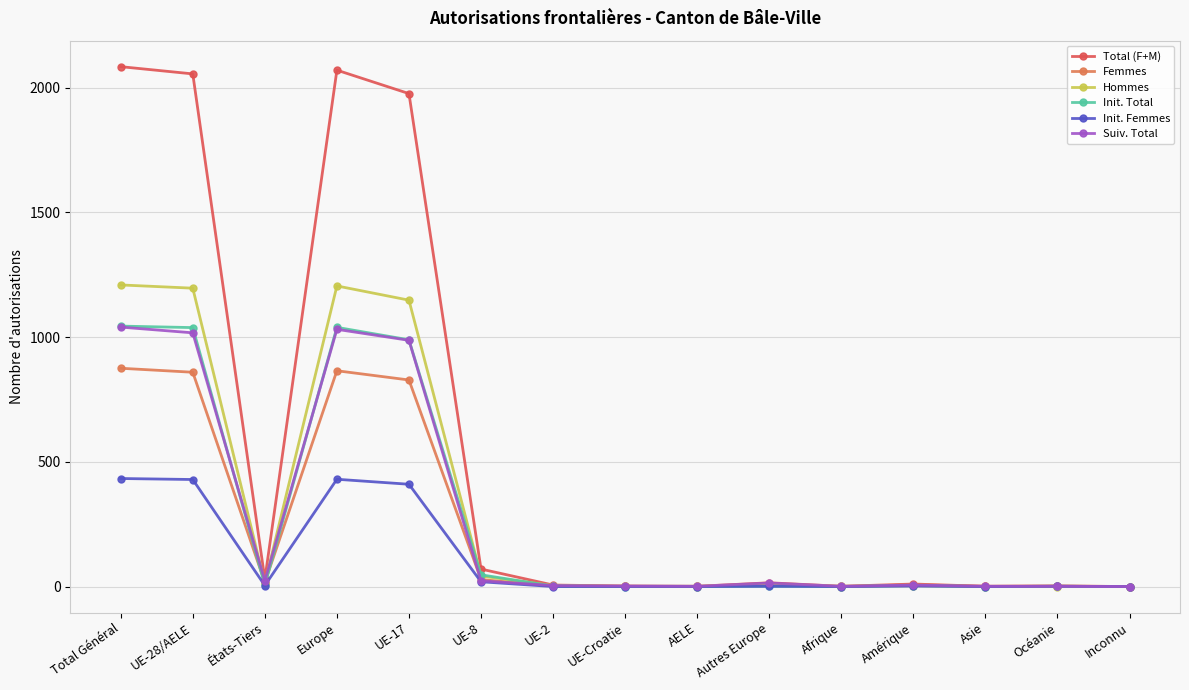

What is the maximum value shown in the chart?

2084